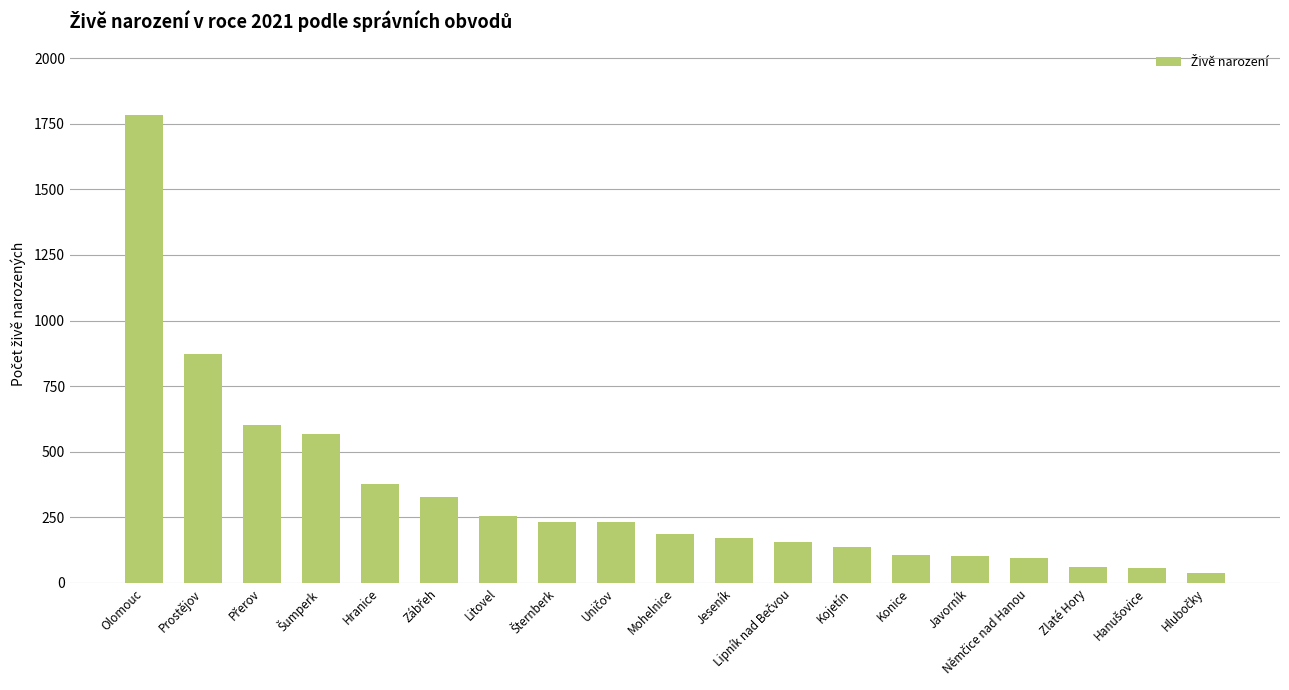

What is the change in value from Prostějov to Kojetín?

-738